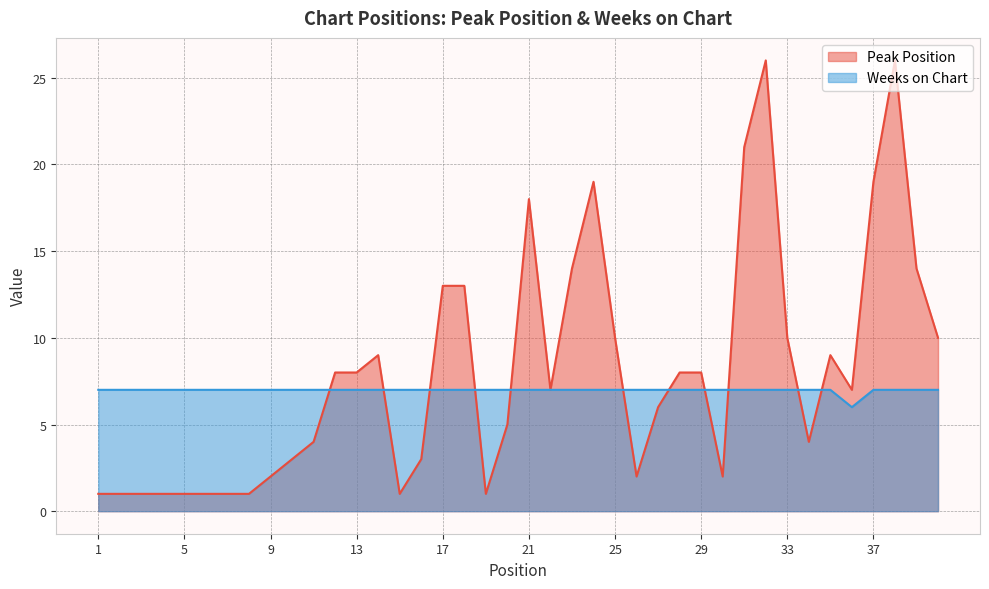

What is the spread (max minus min) of values at 30?

5